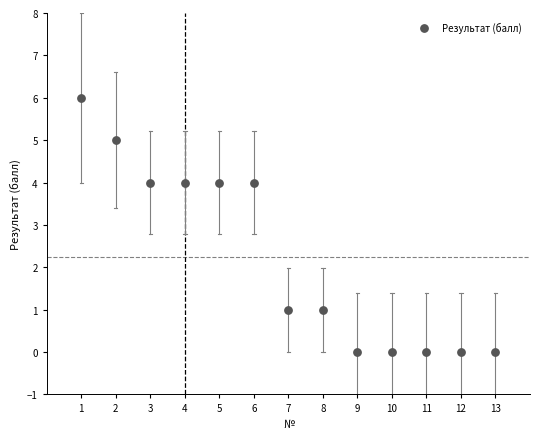

What is the range of X values (max minus min)?

12